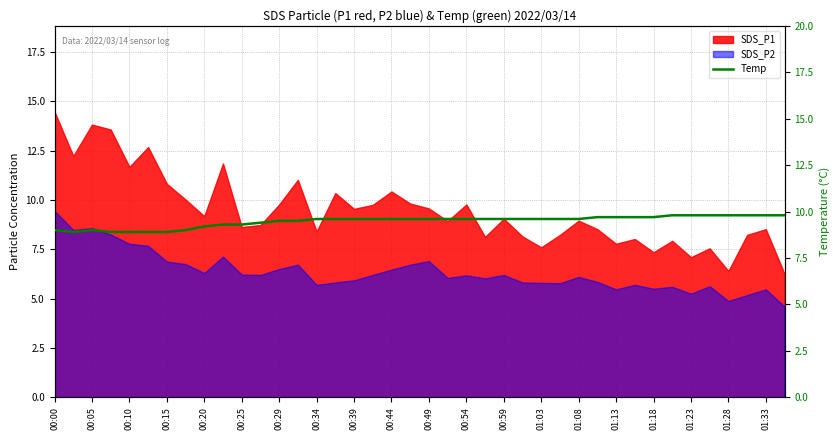

Approximately how many times larger is the value at 00:25 compared to 38?

0.9